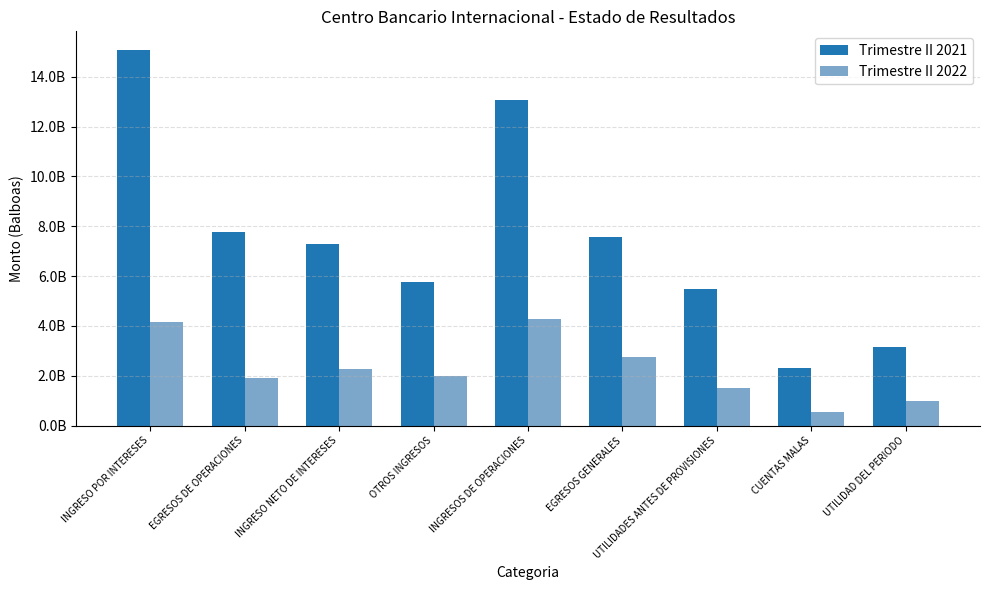

Which series has the largest total across all categories?

Trimestre II 2021